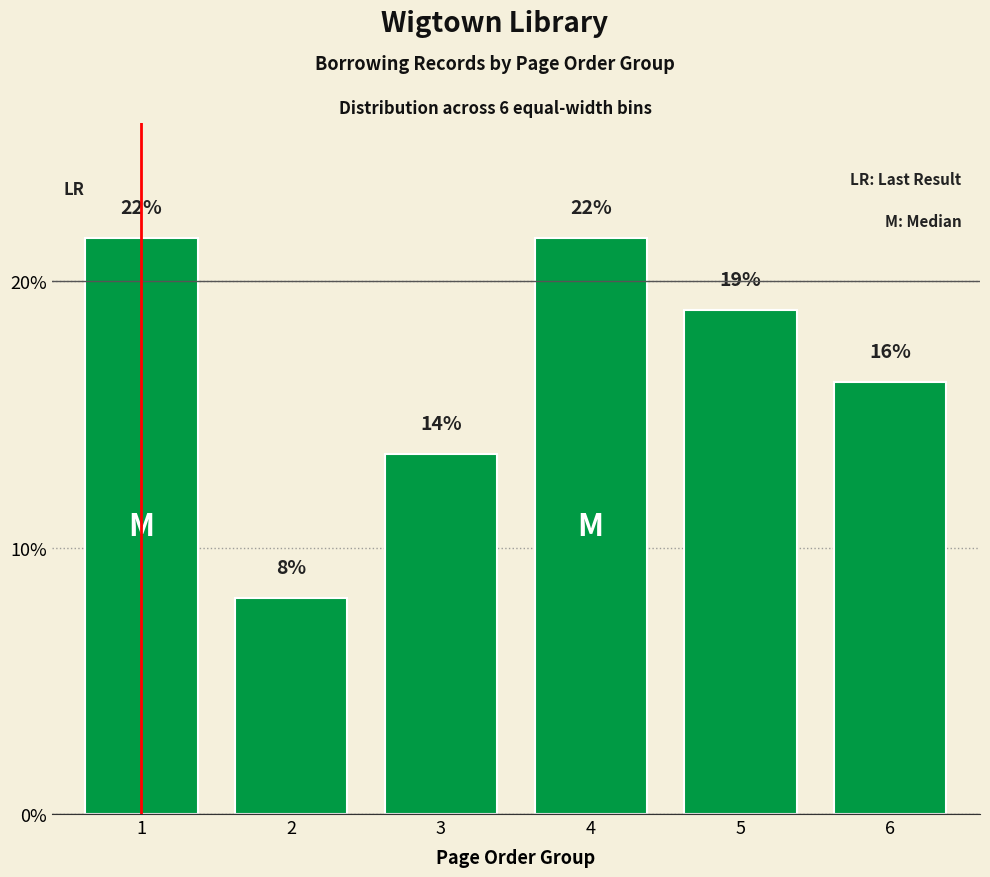

Does the chart contain any negative values?

No